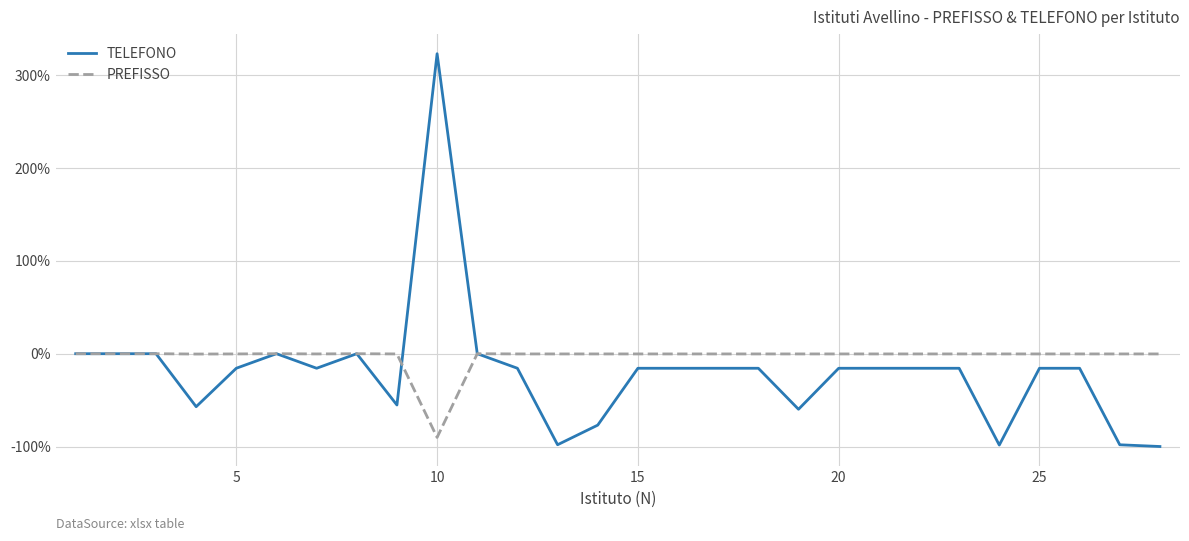

Rank the series by their maximum value, from highest to lowest.

TELEFONO, PREFISSO